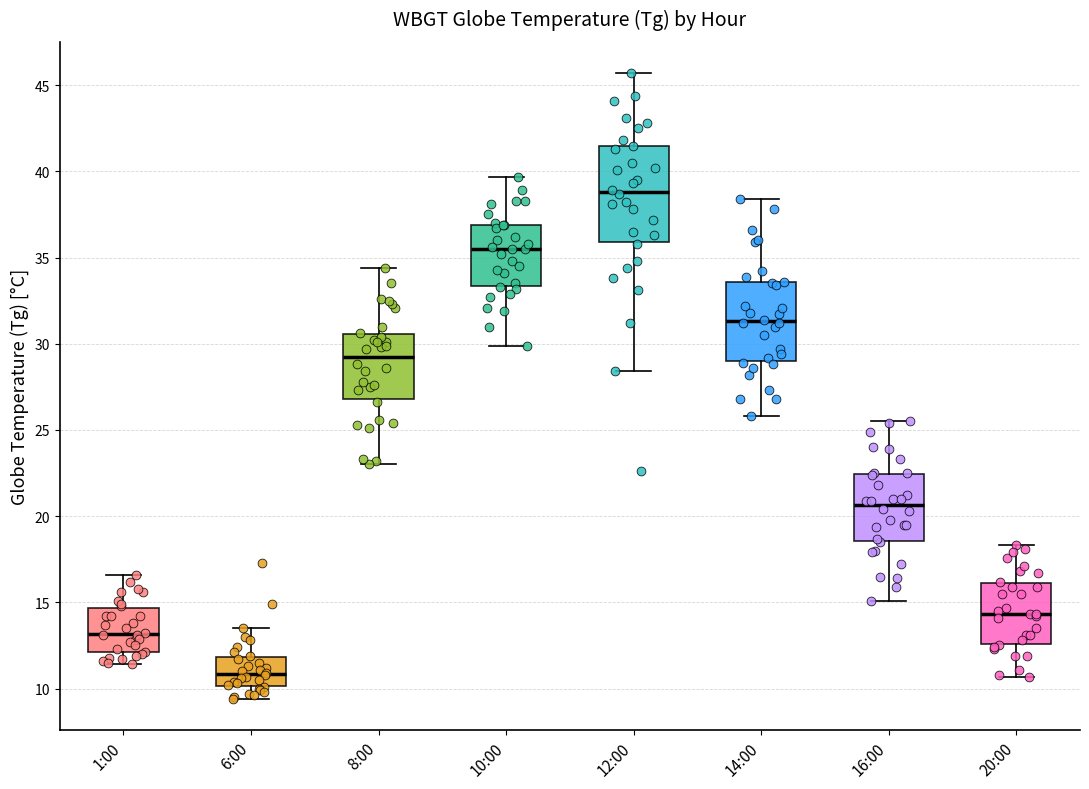

Reading left to right, transcribe this box plot: for each box, give where its median line is, the range the box spans, and where its two whiskers end, as read against the y-axis. The values are not printed on the chart, so give them approximately, as read against the axis.

1:00: median 13.0, box 12.0 to 14.5, whiskers 11.5 to 16.5
6:00: median 11.0, box 10.0 to 12.0, whiskers 9.5 to 13.5
8:00: median 29.5, box 27.0 to 30.5, whiskers 23.0 to 34.5
10:00: median 35.5, box 33.5 to 37.0, whiskers 30.0 to 39.5
12:00: median 39.0, box 36.0 to 41.5, whiskers 28.5 to 45.5
14:00: median 31.5, box 29.0 to 33.5, whiskers 26.0 to 38.5
16:00: median 20.5, box 18.5 to 22.5, whiskers 15.0 to 25.5
20:00: median 14.5, box 12.5 to 16.0, whiskers 10.5 to 18.5